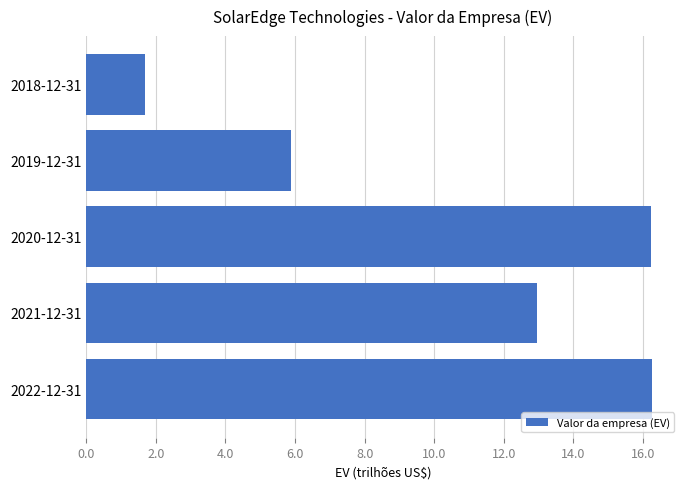

What is the smallest value displayed?

1695011